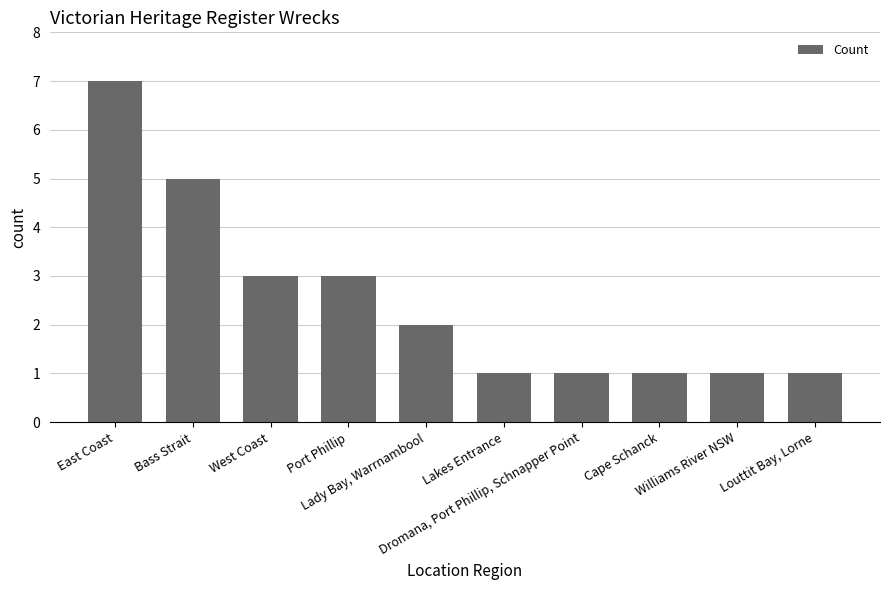

What is the maximum value shown in the chart?

7